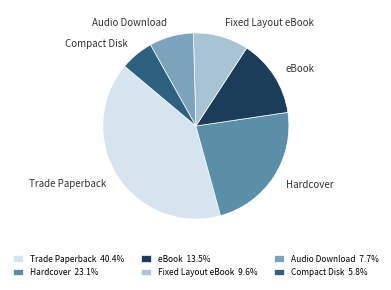

What is the ratio of the value at Trade Paperback to the value at Fixed Layout eBook?

4.2